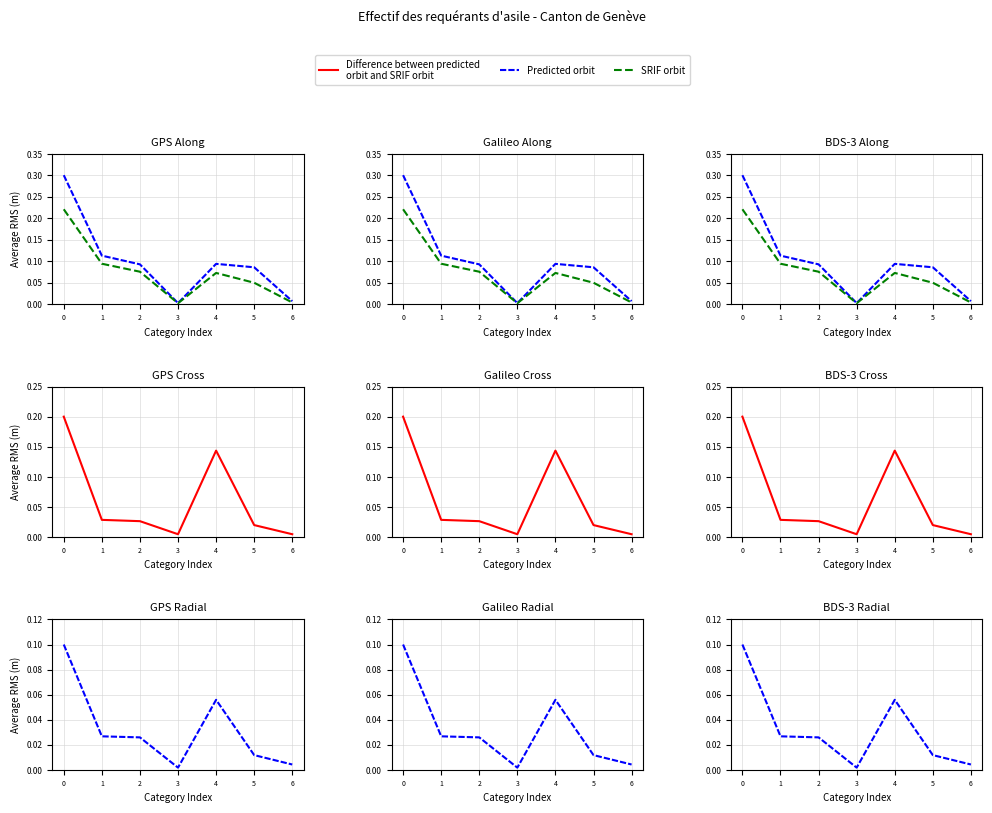

The value of Personnes actives même mois at 6 is 0.0. True or false?

False